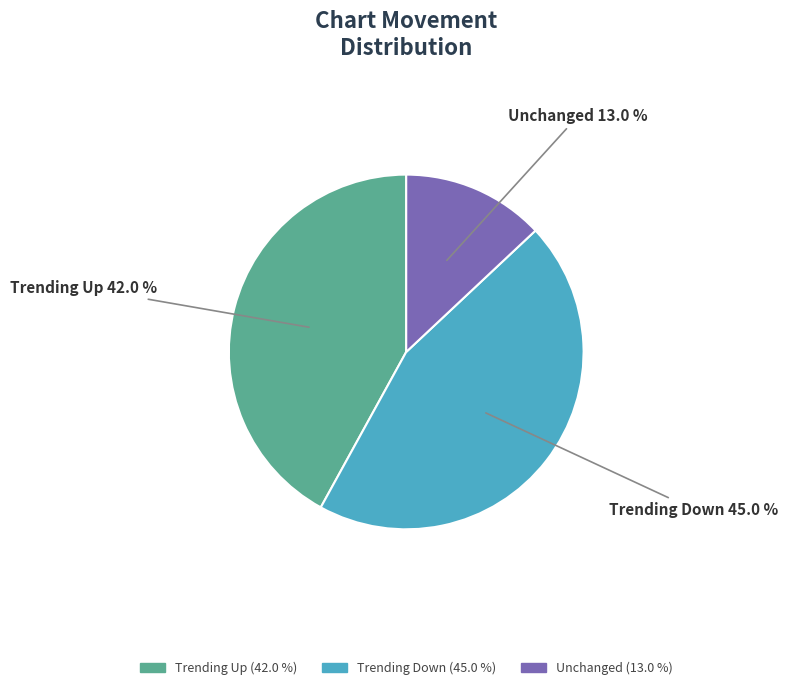

Rank the categories by value from highest to lowest.

Trending Down, Trending Up, Unchanged